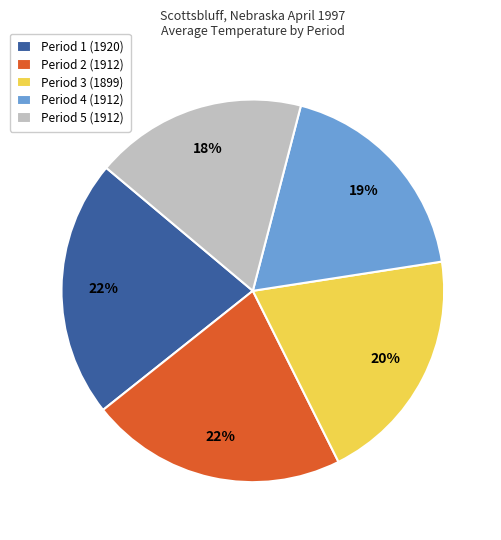

What percentage is the Period 1 (1920) slice, to the nearest percent?

22%